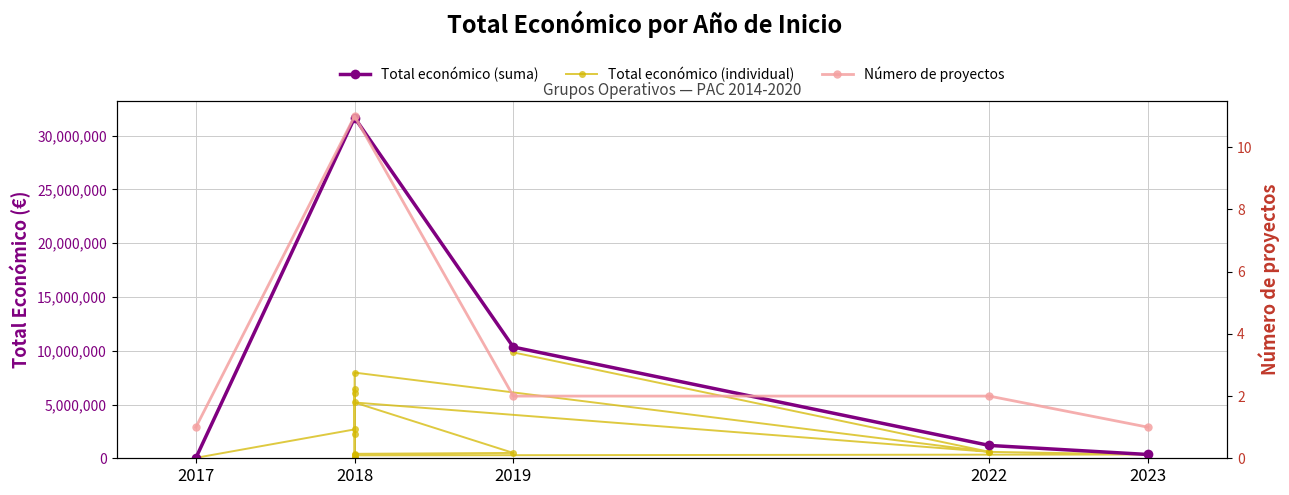

What is the label of the 5th point from the right?

2018